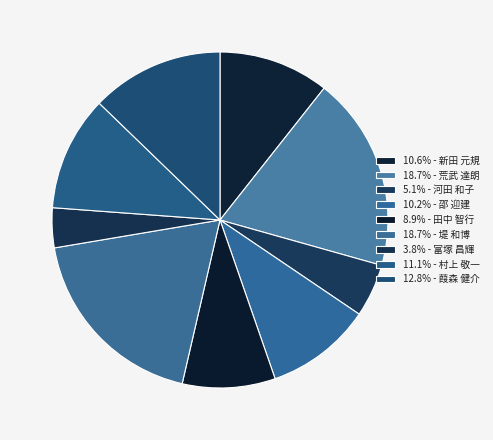

Count the number of slices in the pie.

9